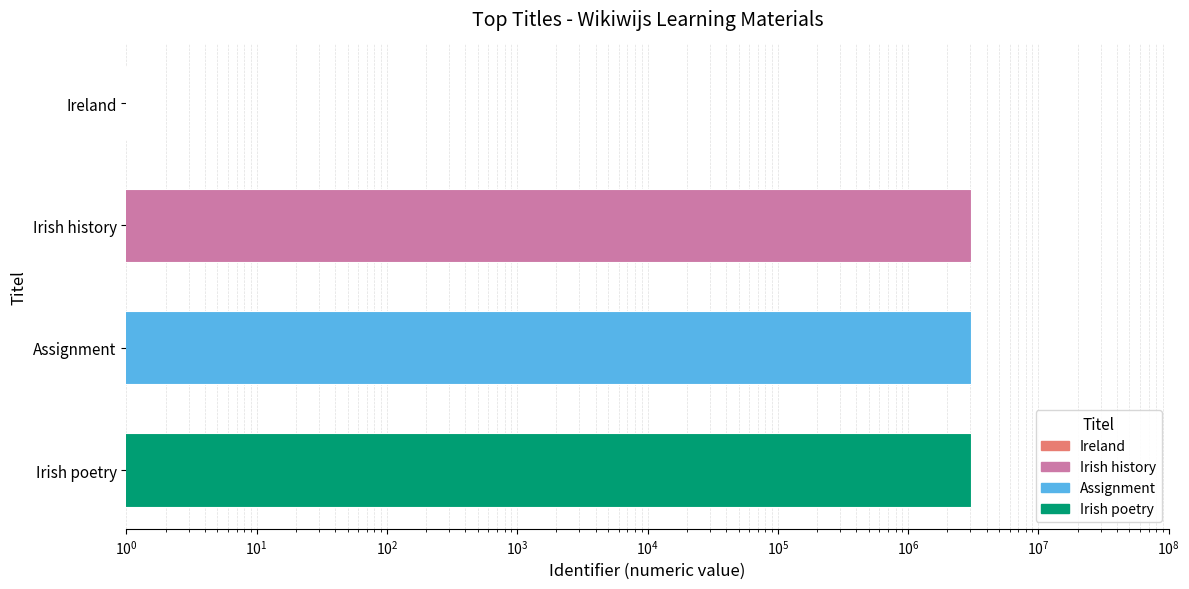

What is the ratio of the value at Irish history to the value at Assignment?

1.0